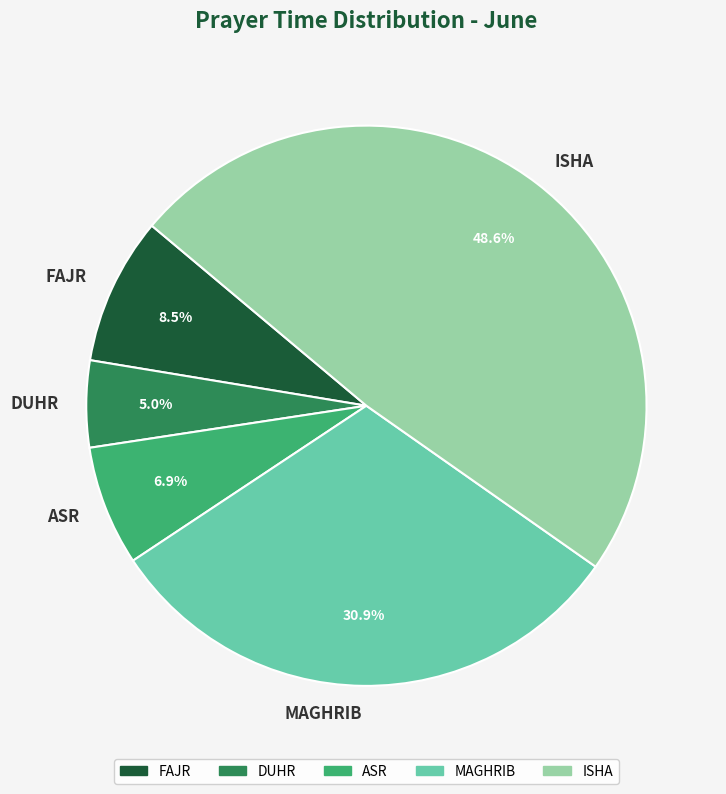

Rank the categories by value from highest to lowest.

ISHA, MAGHRIB, FAJR, ASR, DUHR